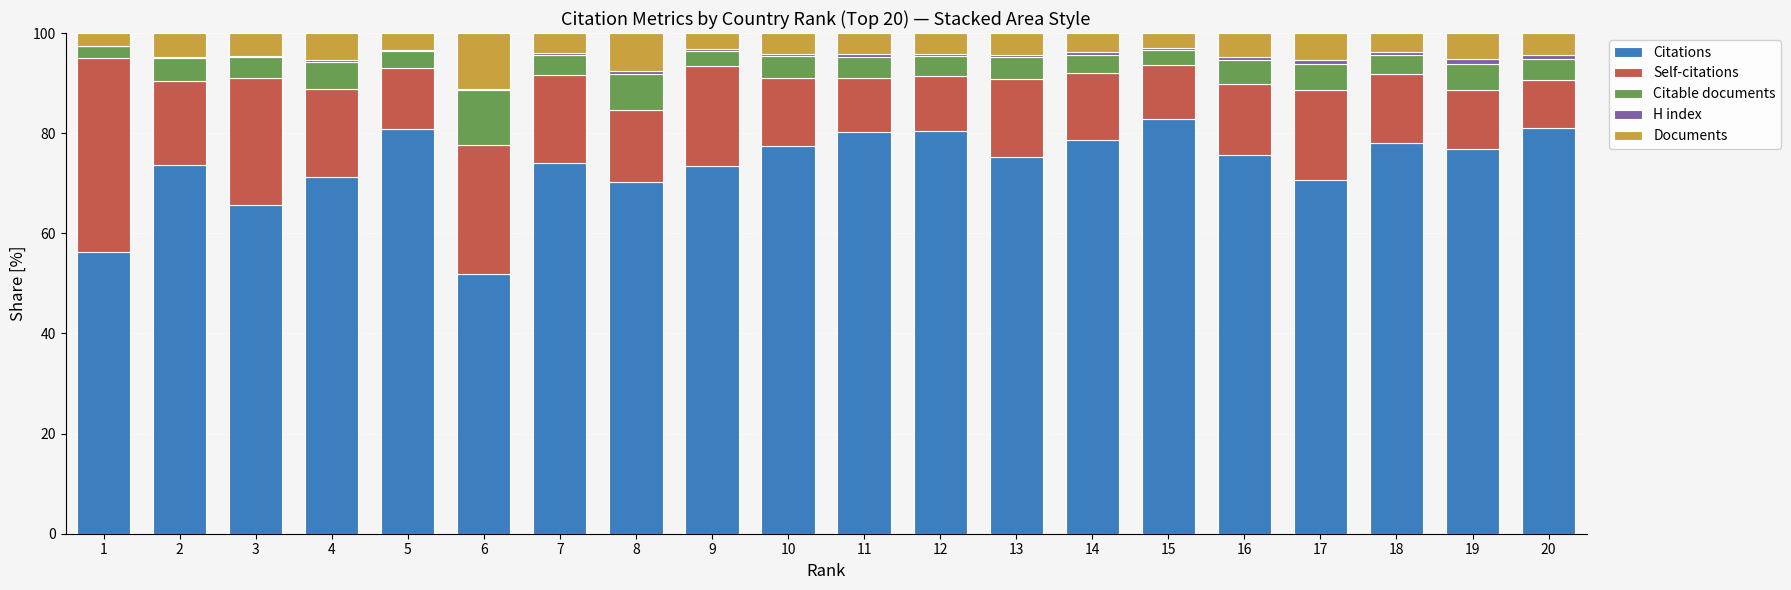

Are the bars horizontal?

No